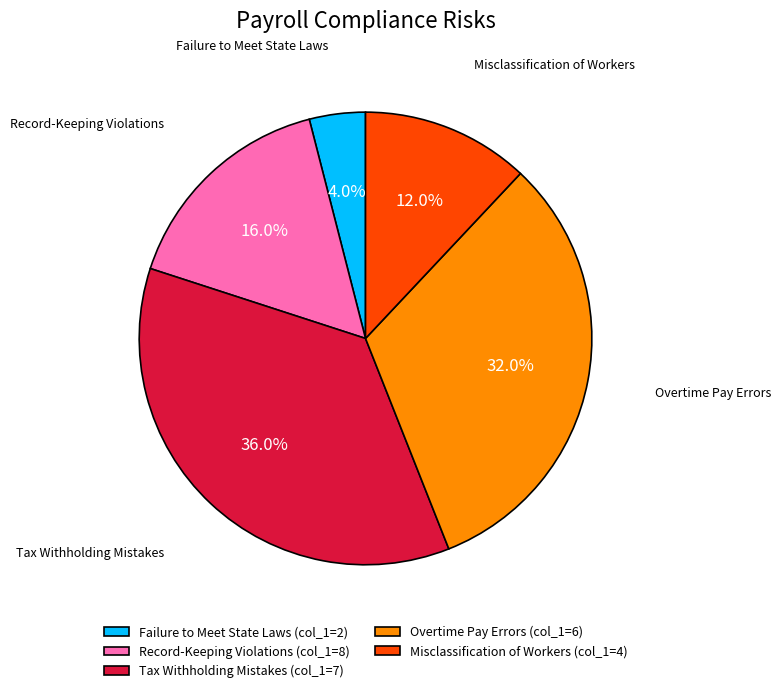

Between Overtime Pay Errors (col_1=6) and Misclassification of Workers (col_1=4), which is larger?

Overtime Pay Errors (col_1=6)